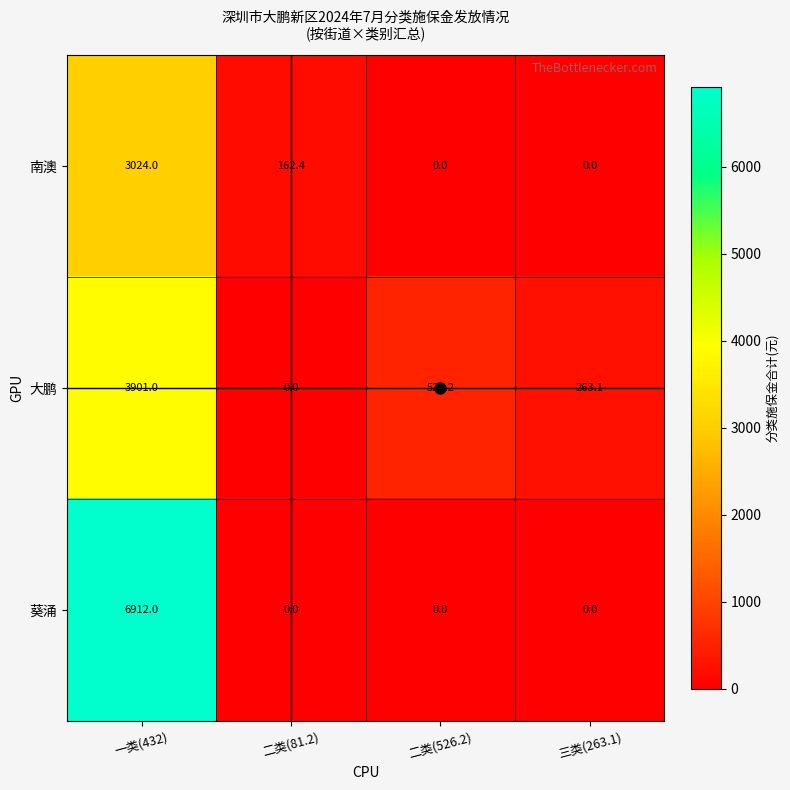

What is the greatest value displayed?

6912.0